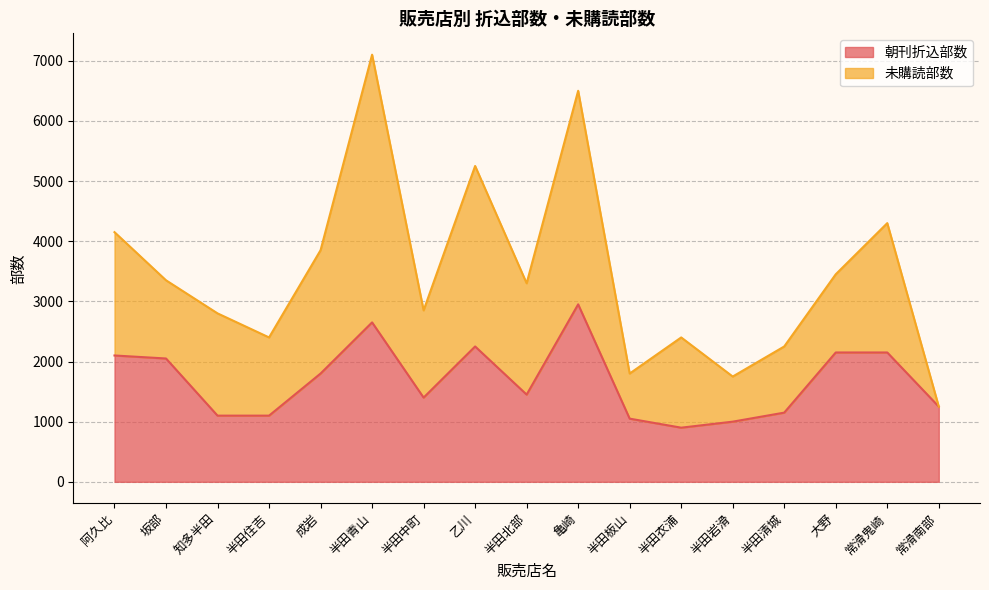

What is the sum of all values?

28500